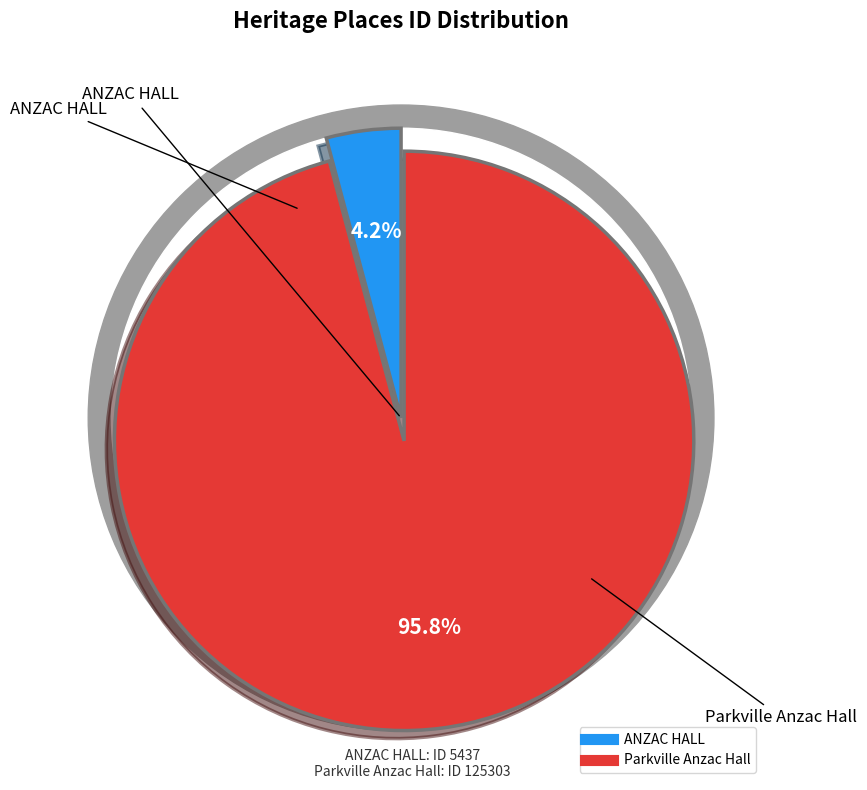

Does Parkville Anzac Hall account for over 50% of the chart?

Yes